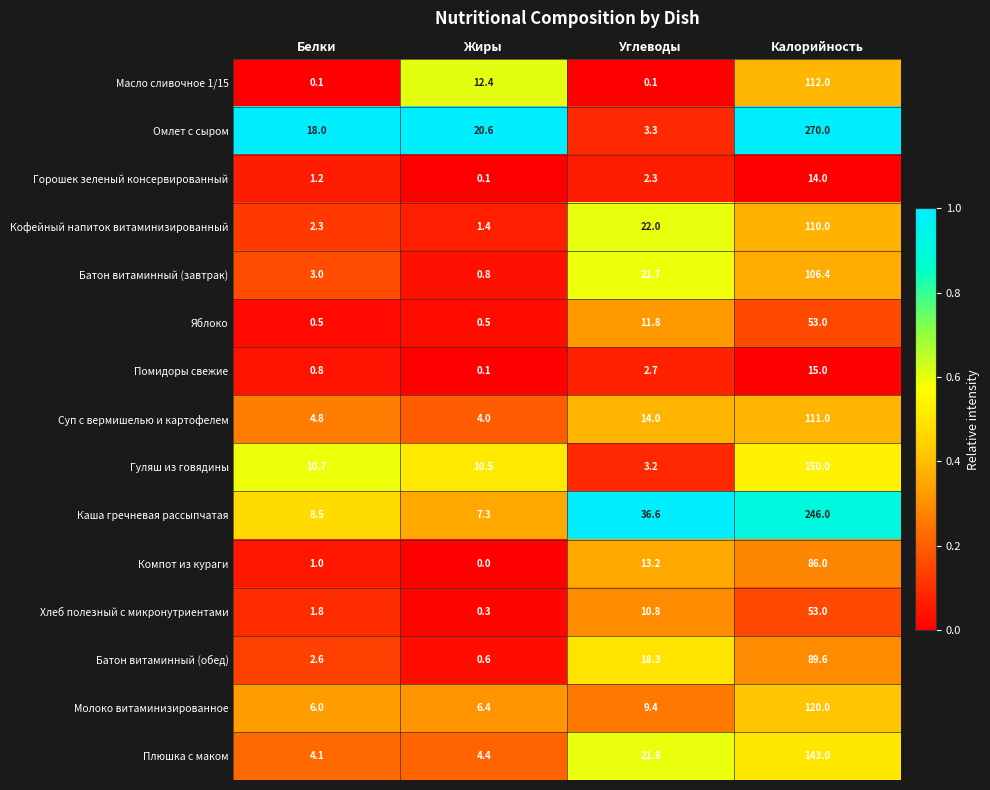

How many data points does each series have?

4